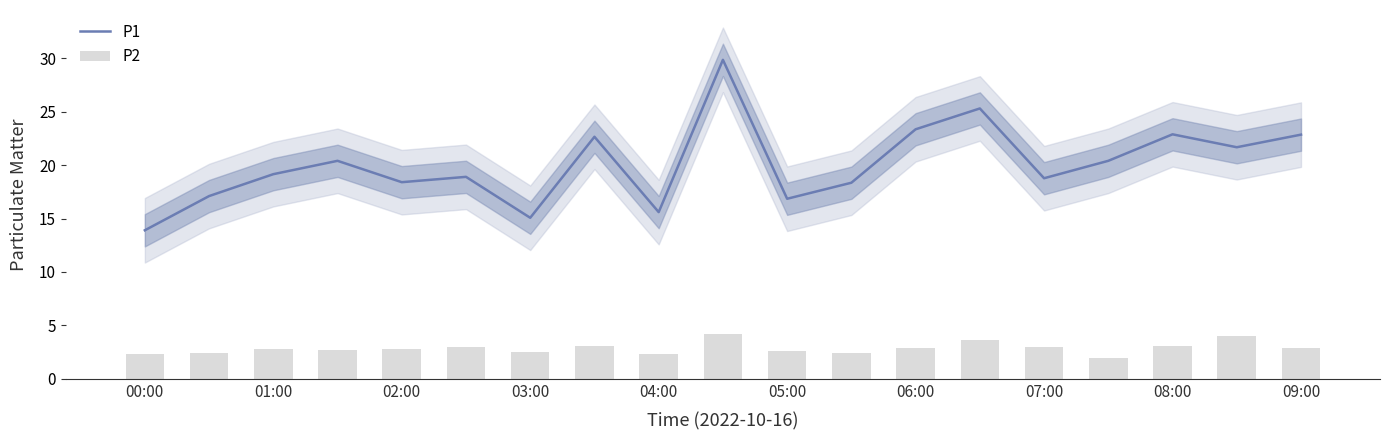

What is the approximate value of P1 at 05:00?

16.9